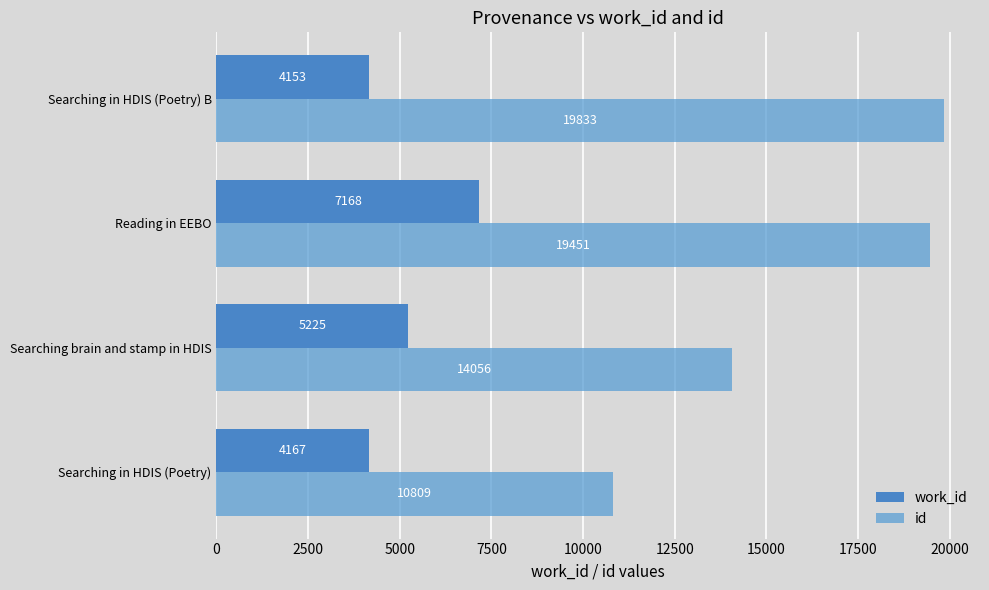

What are all the series names shown in the legend?

work_id, id